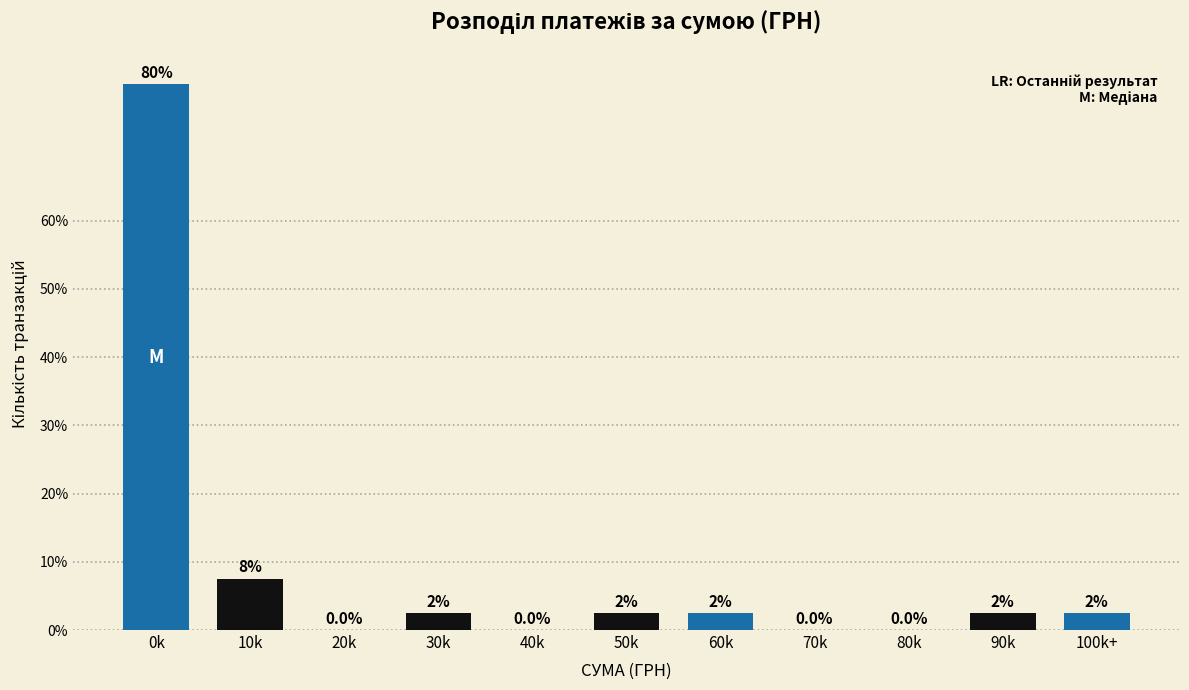

Are the bars horizontal?

No